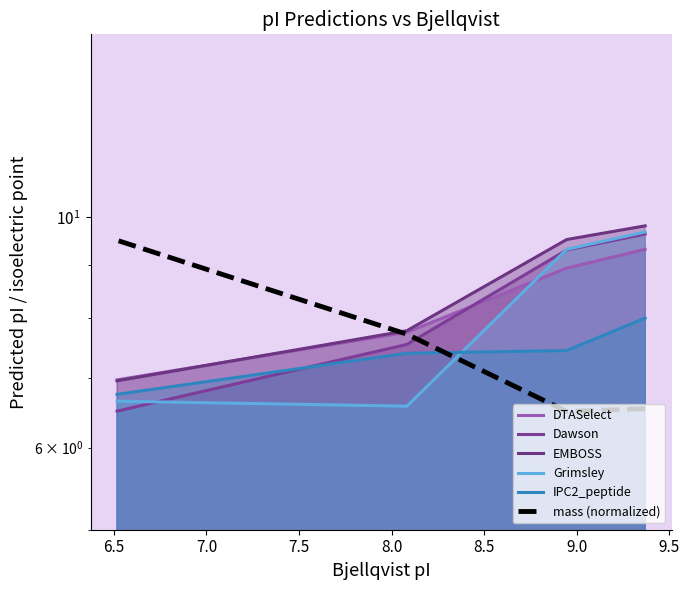

At how many categories does at least one series exceed 7?

4